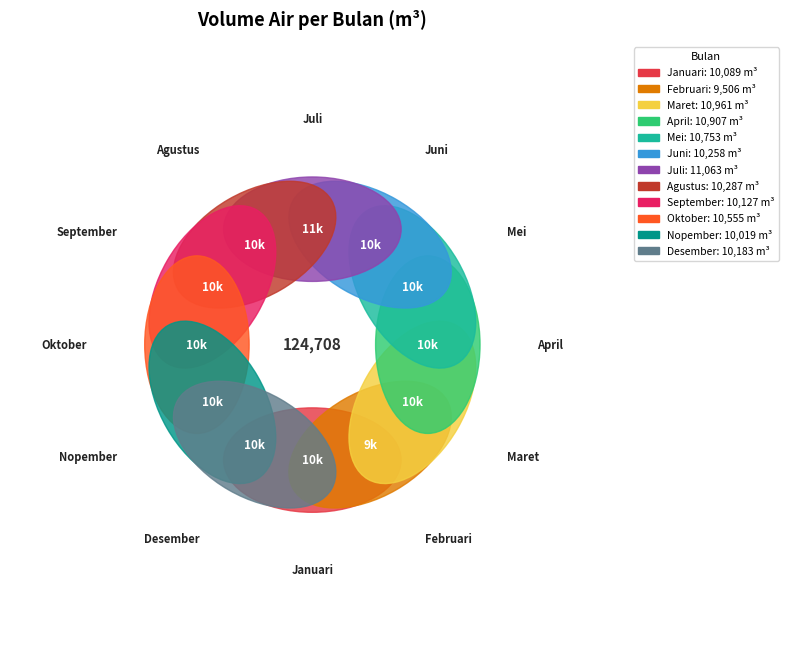

Is Oktober the majority of the pie?

No